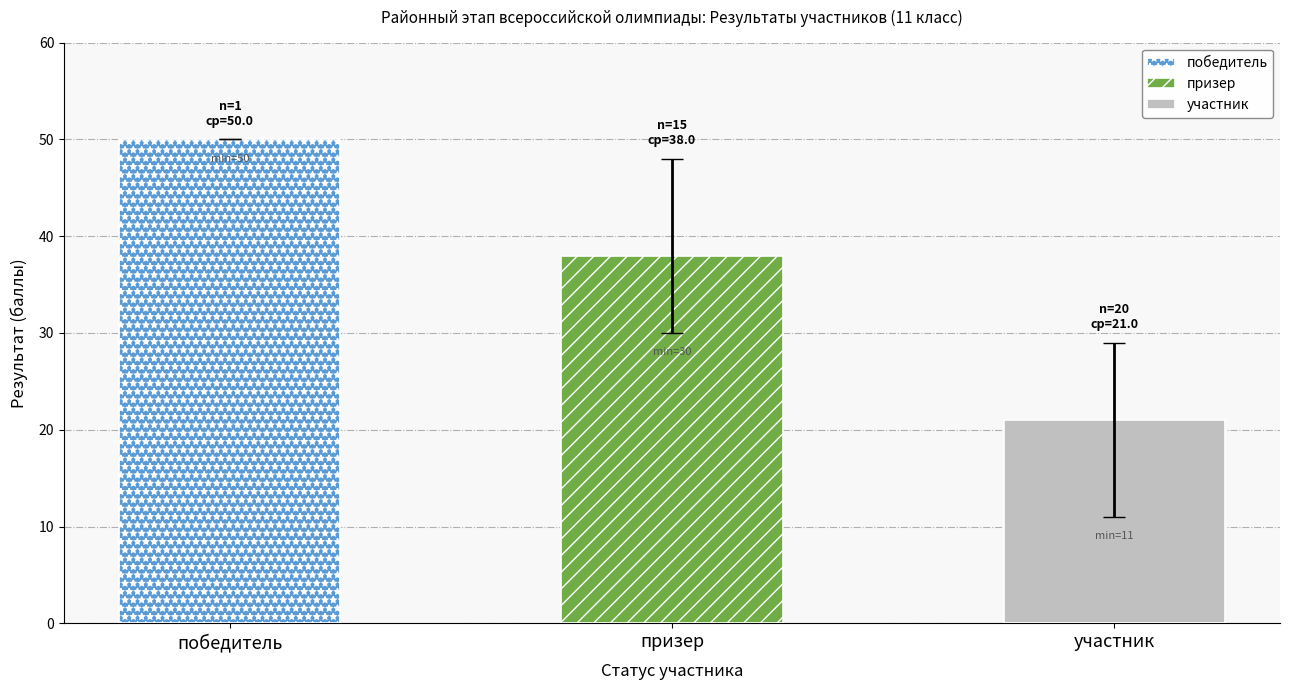

At which category is the sum across all series the highest?

победитель